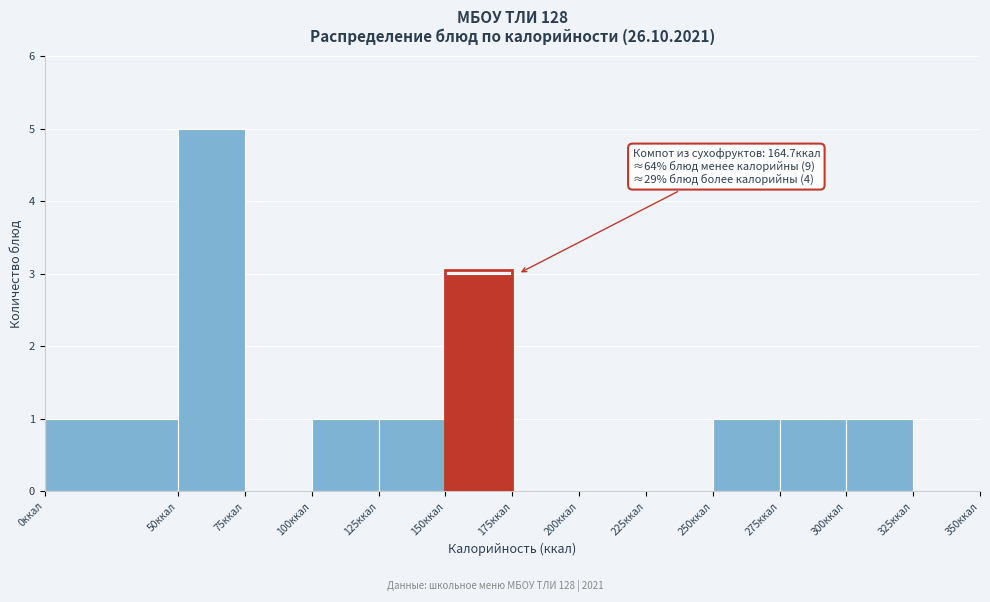

Over which range of the x-axis is the bar tallest?

50 to 75